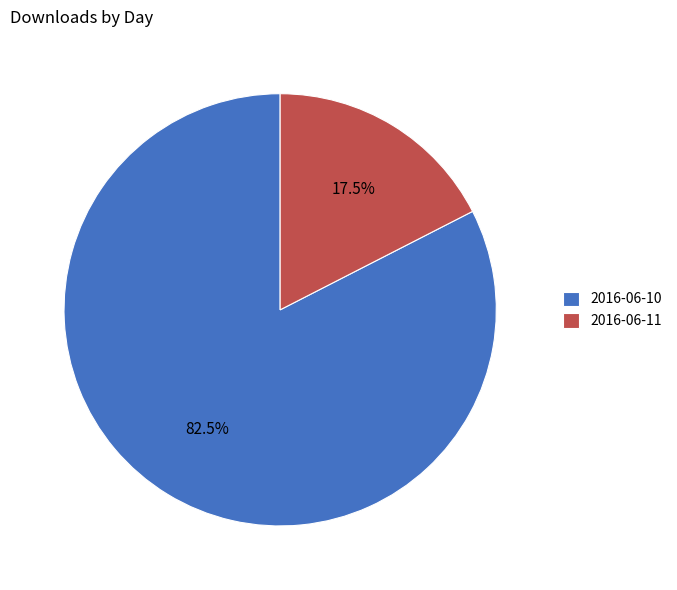

Is 2016-06-11 the majority of the pie?

No